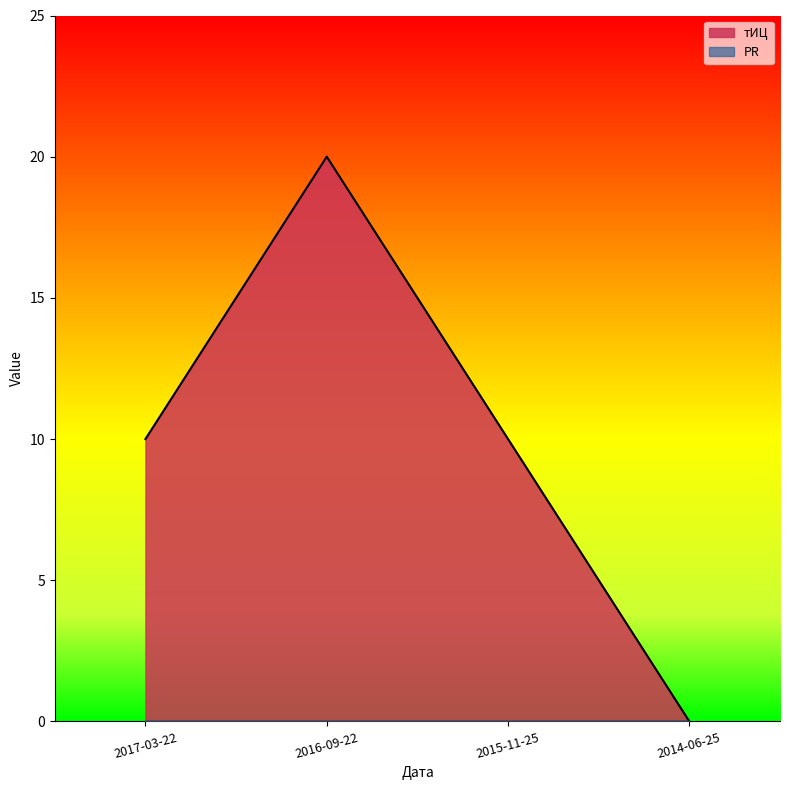

Reading left to right, list all the values displayed in this chart.

2017-03-22=10	2016-09-22=20	2015-11-25=10	2014-06-25=0